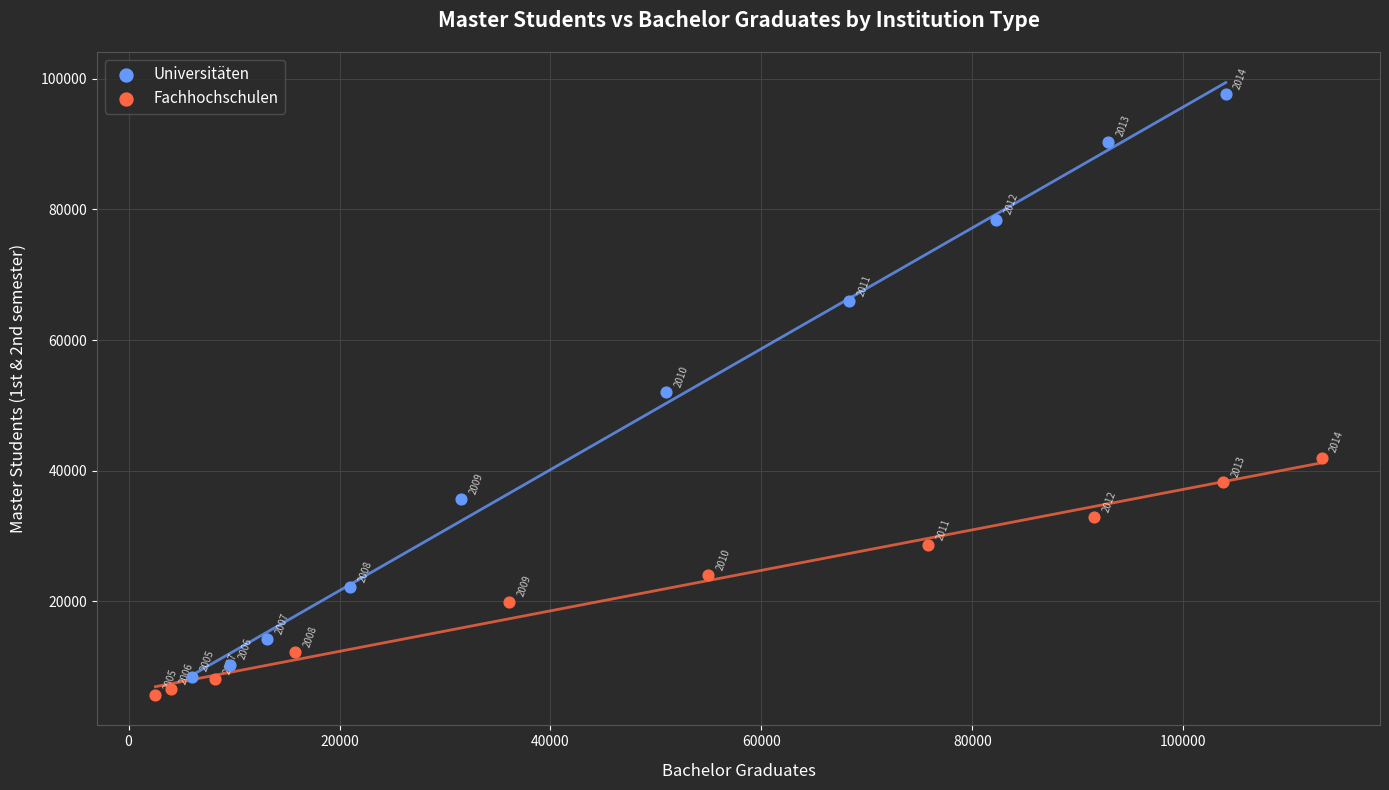

Which series contains the lowest Y value?

Fachhochschulen